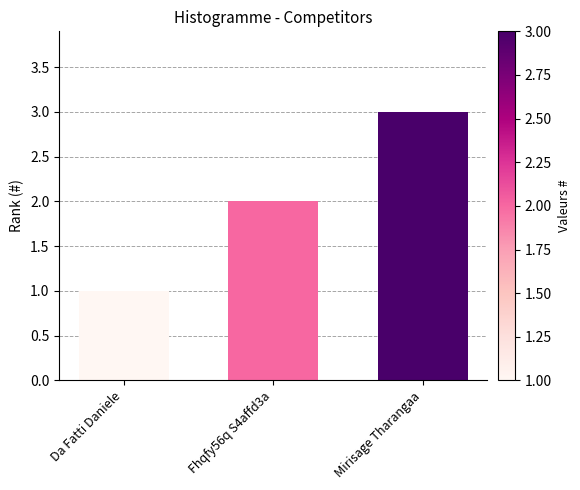

What value does the data have at Mirisage Tharangaa?

3